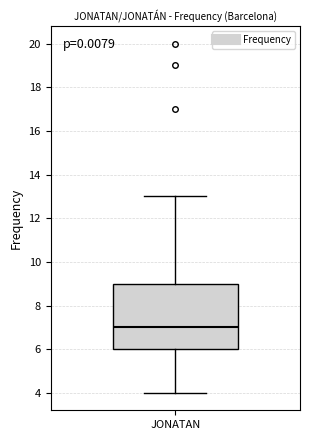

Where does the upper whisker of the box for JONATAN end on the y-axis? The values are not printed on the chart, so give them approximately, as read against the axis.

13